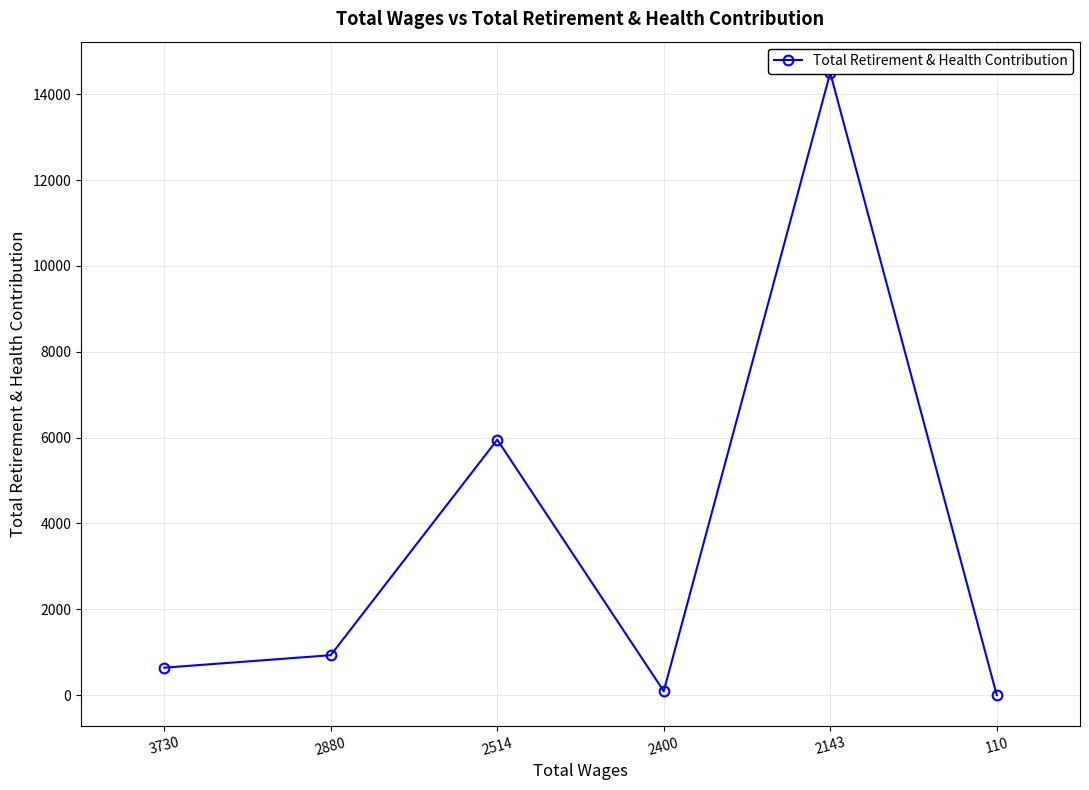

How many values are above zero?

5